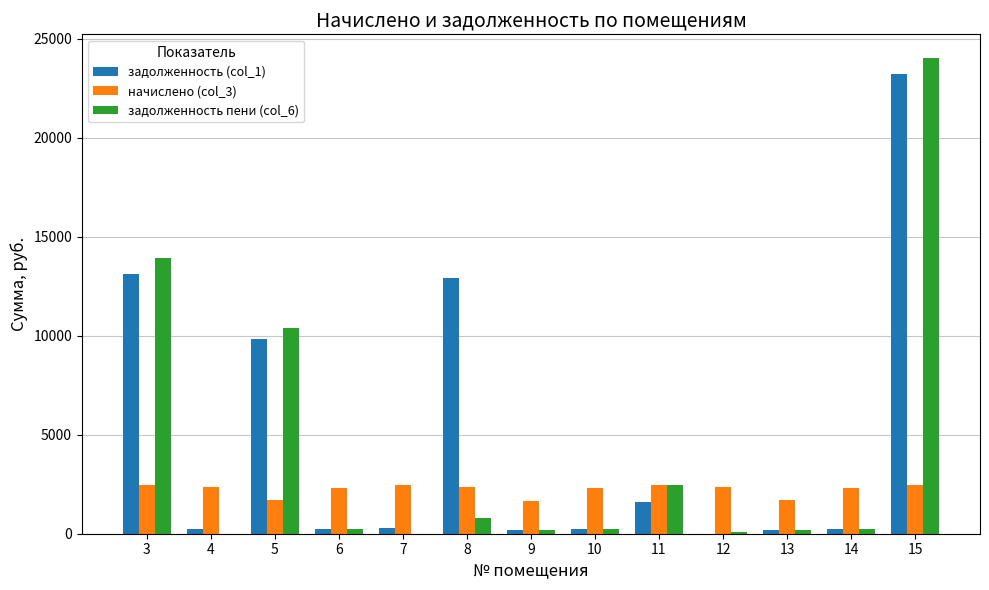

What is the maximum value for начислено (col_3)?

2463.8